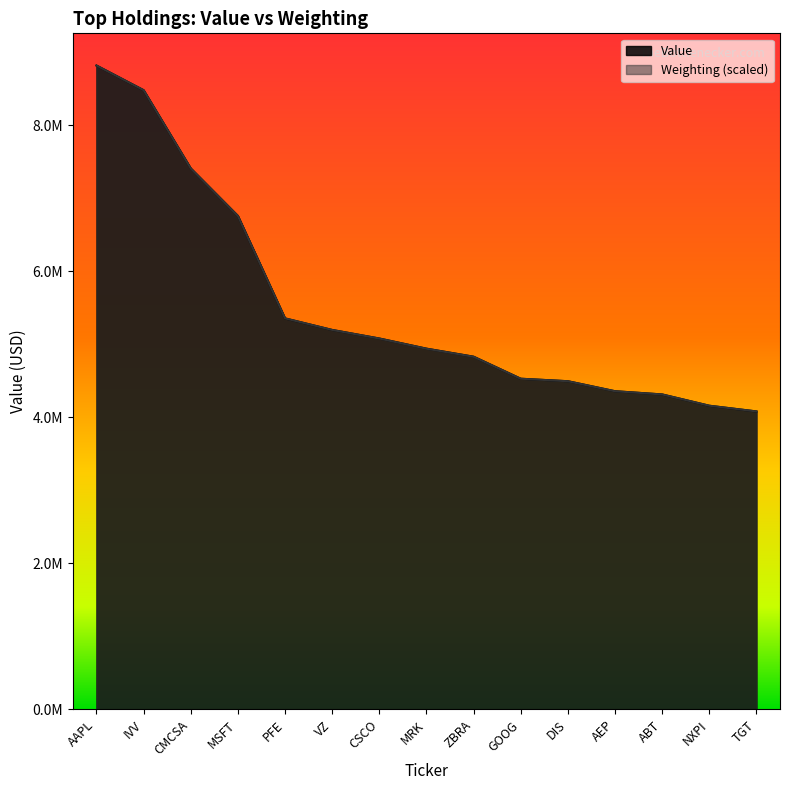

The Weighting series shows 4528889.6 at GOOG. True or false?

True